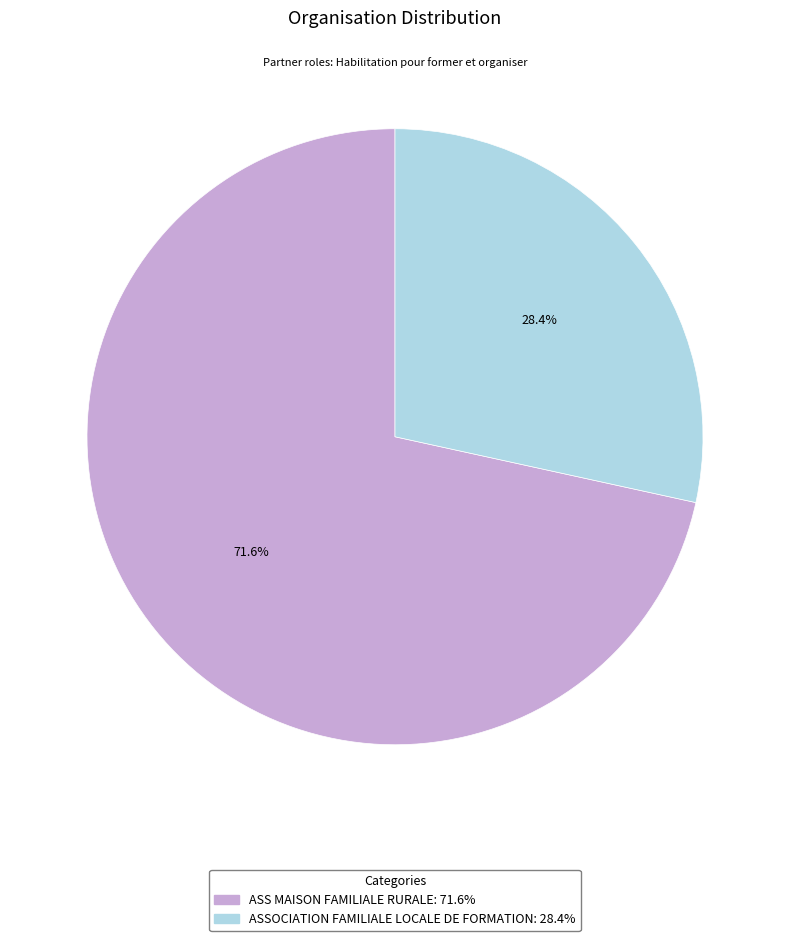

Is there a majority slice in this chart?

Yes